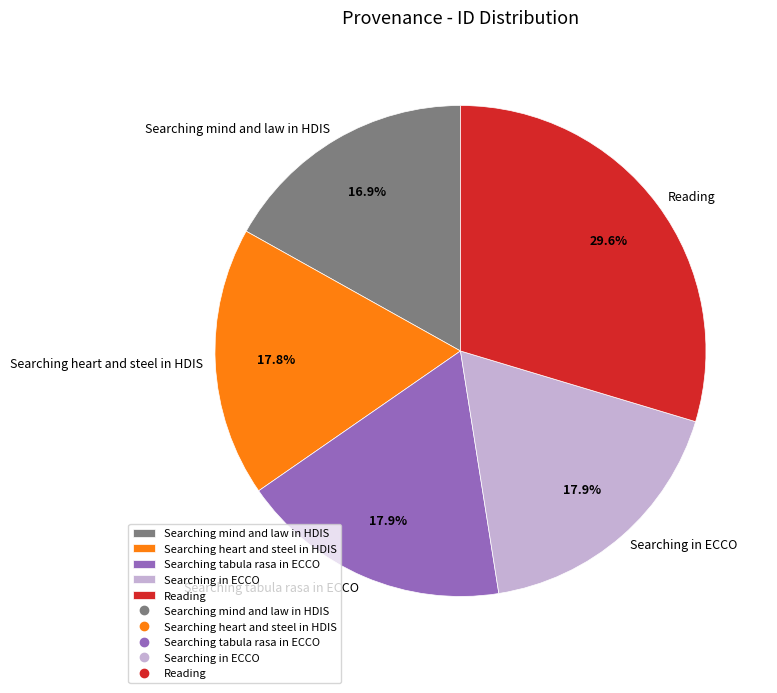

Is it true that Reading is 43% of the pie?

False